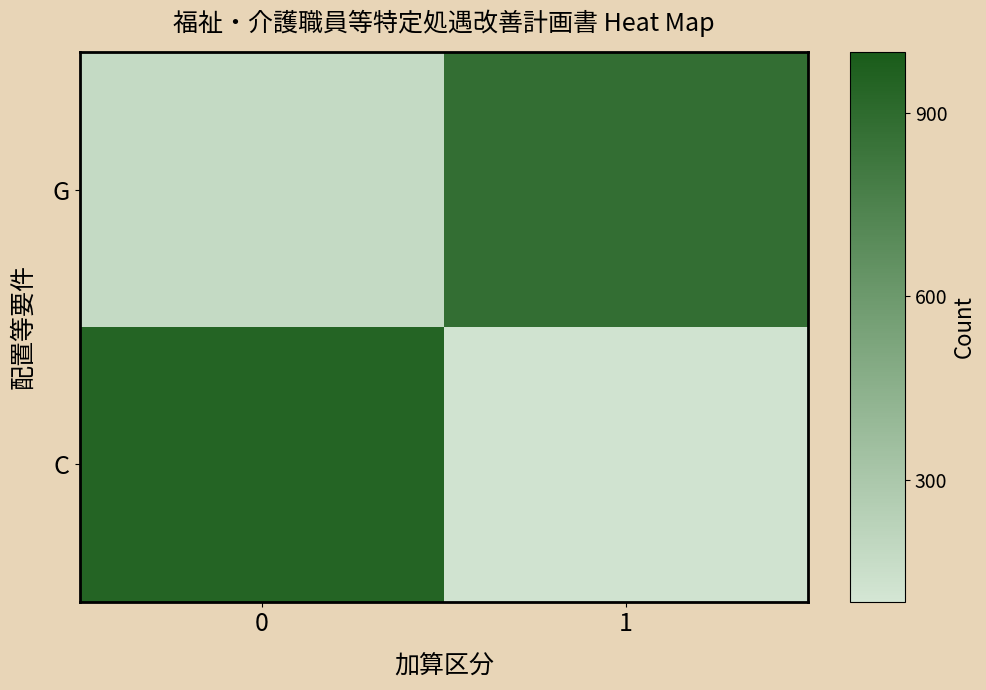

Rank the series by their maximum value, from lowest to highest.

G, C